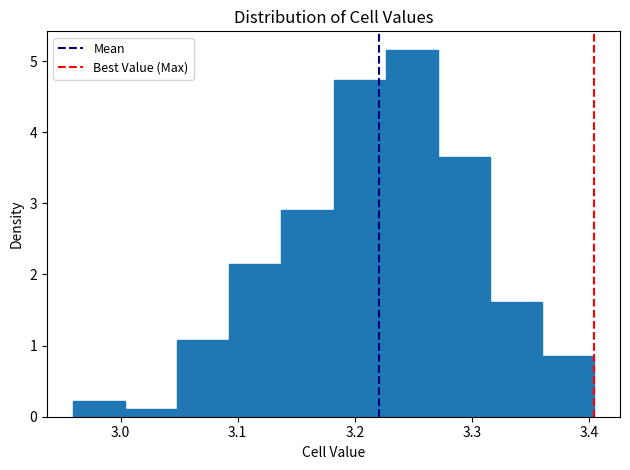

How tall is the bar that spans 3.23 to 3.27 on the x-axis? Neither the bar edges nor the heights are printed on the chart, so give them approximately, as read against the axes.

5.2